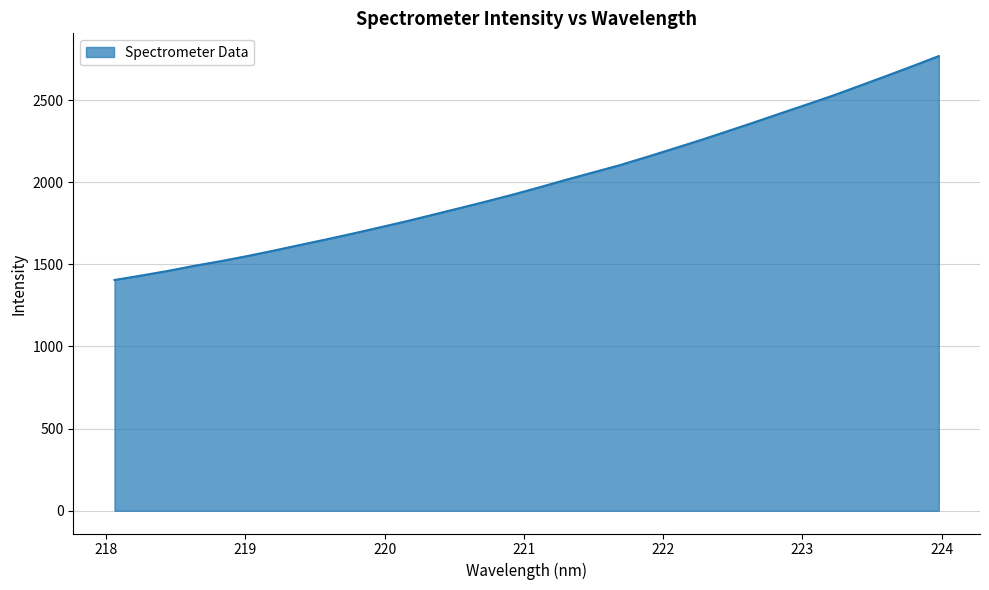

What is the difference between the maximum and minimum values?

1362.9